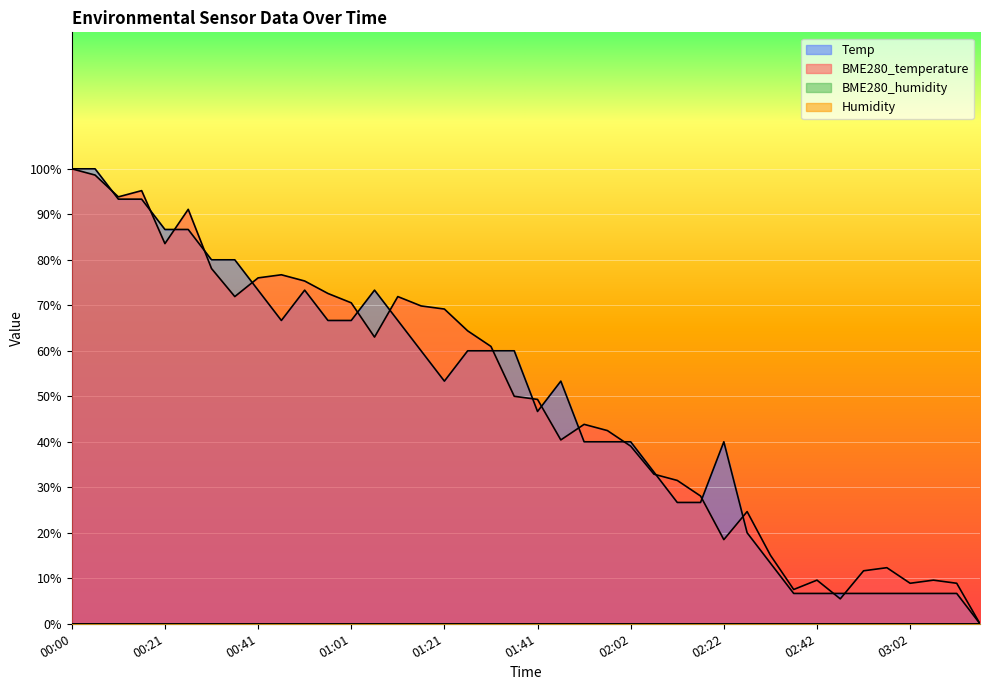

The value of BME280_temperature at 00:41 is 136.1. True or false?

False